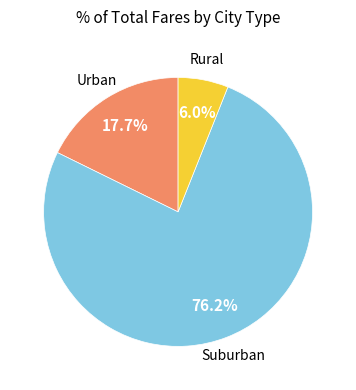

Is there any slice that represents more than half of the pie?

Yes